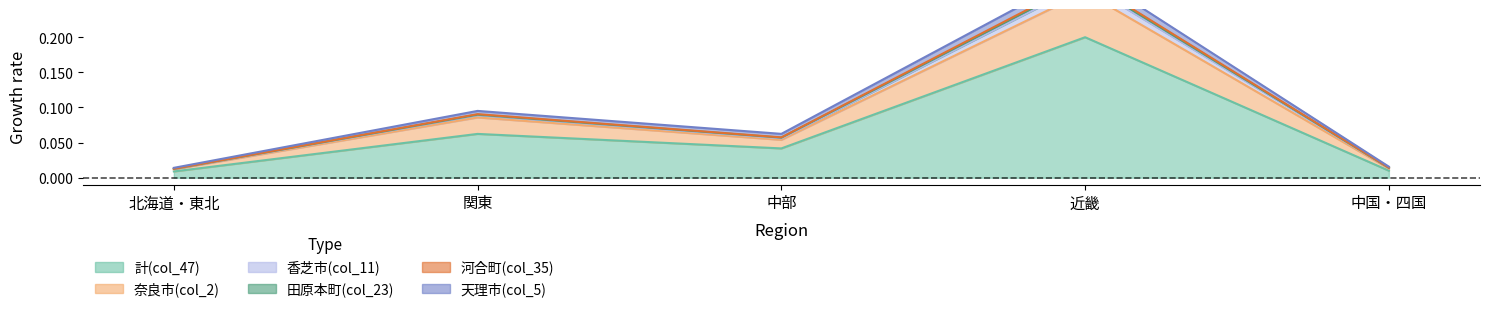

Which category has the highest value in the 田原本町(col_23) series?

近畿